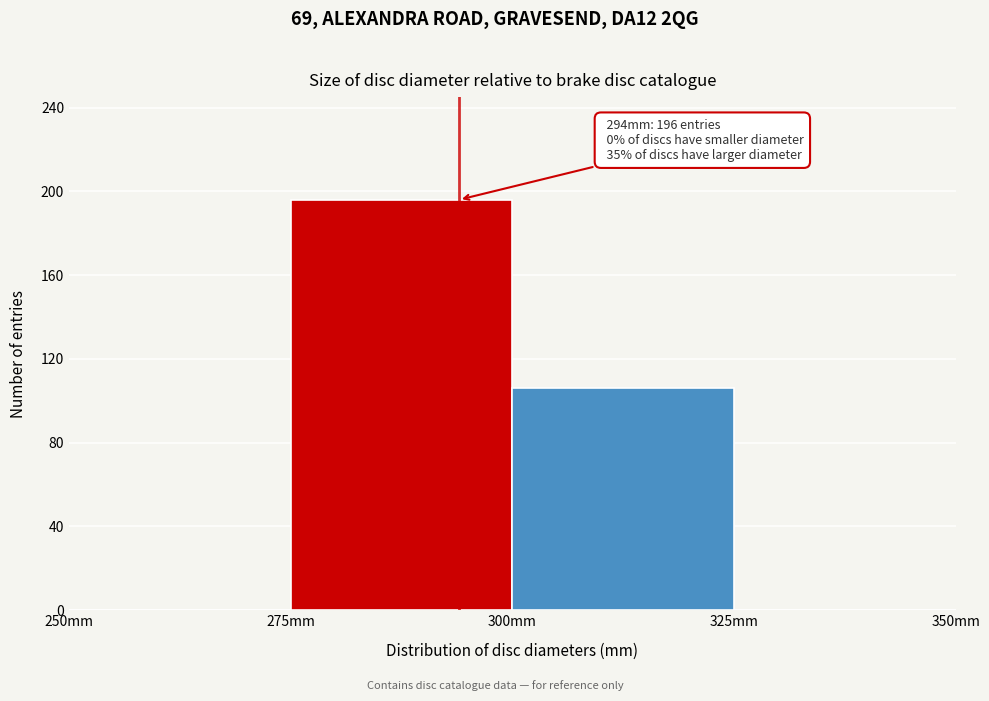

Which range on the x-axis has the tallest bar?

275 to 300